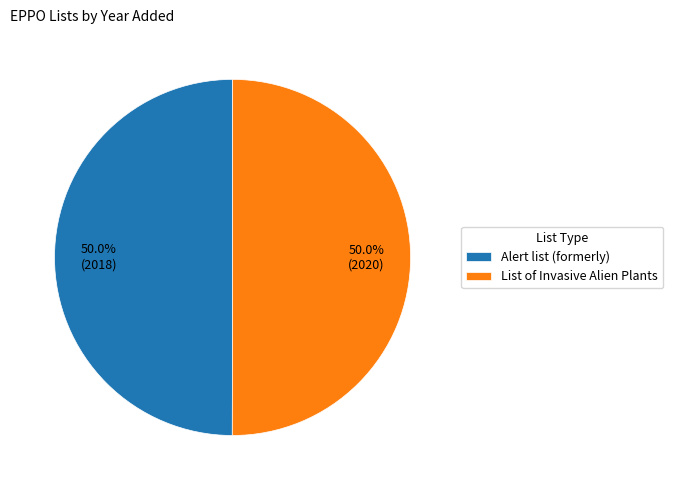

The Alert list (formerly) slice represents 50% of the pie. True or false?

True